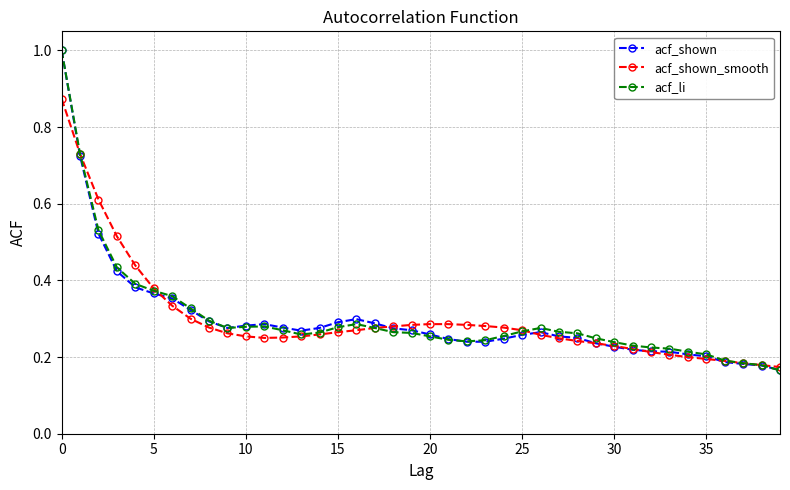

How many lines are shown in the chart?

3